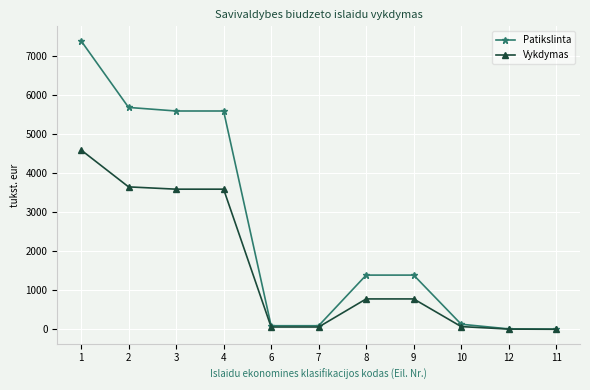

What is the value of the Vykdymas point at the 9th from the left?

69.8